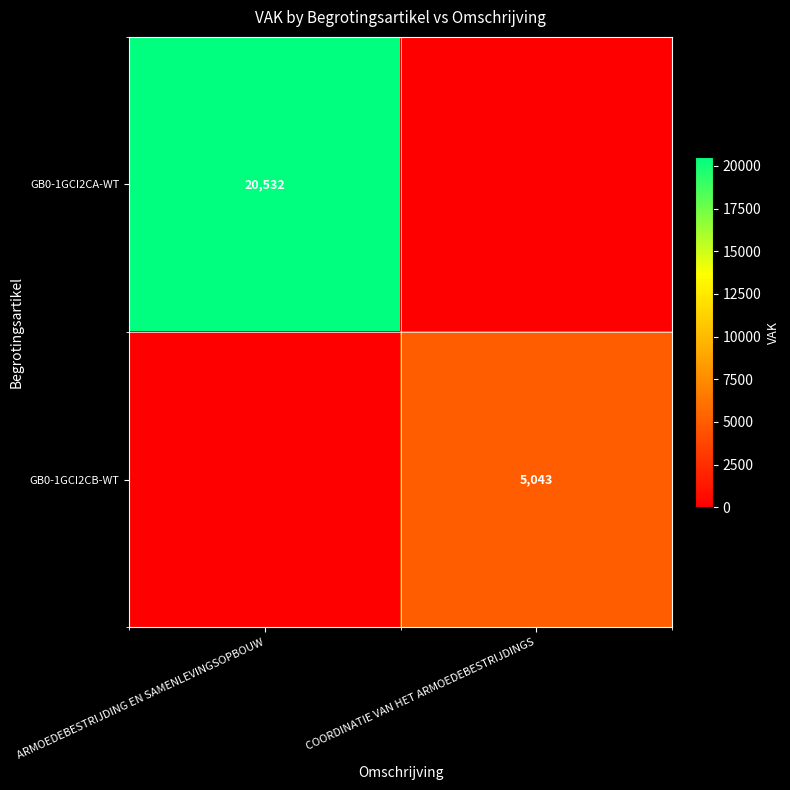

True or false: GB0-1GCI2CB-WT has a value of 5043 at COORDINATIE VAN HET ARMOEDEBESTRIJDINGS.

True